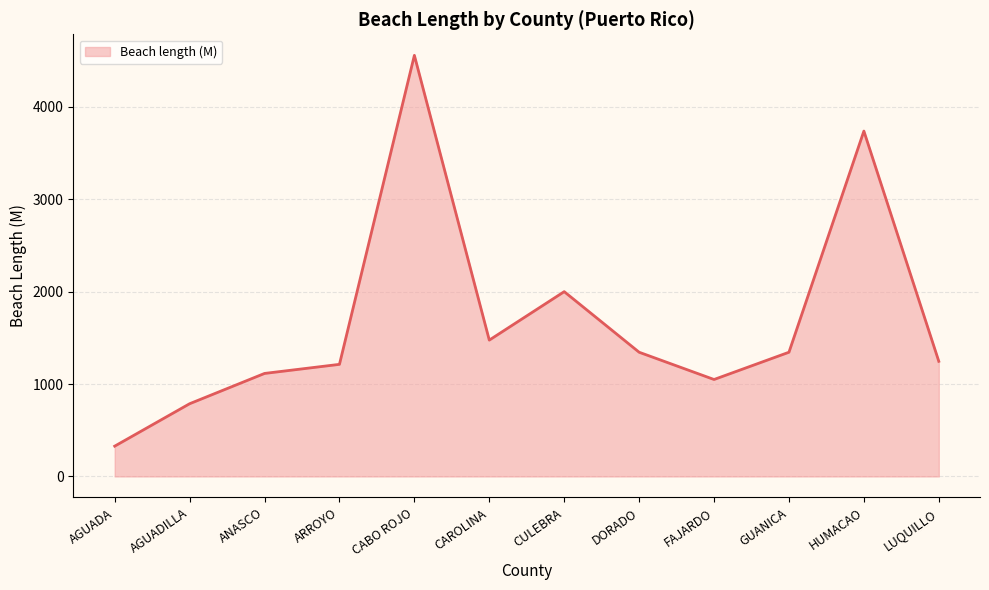

Approximately how many times larger is the value at CULEBRA compared to FAJARDO?

1.9